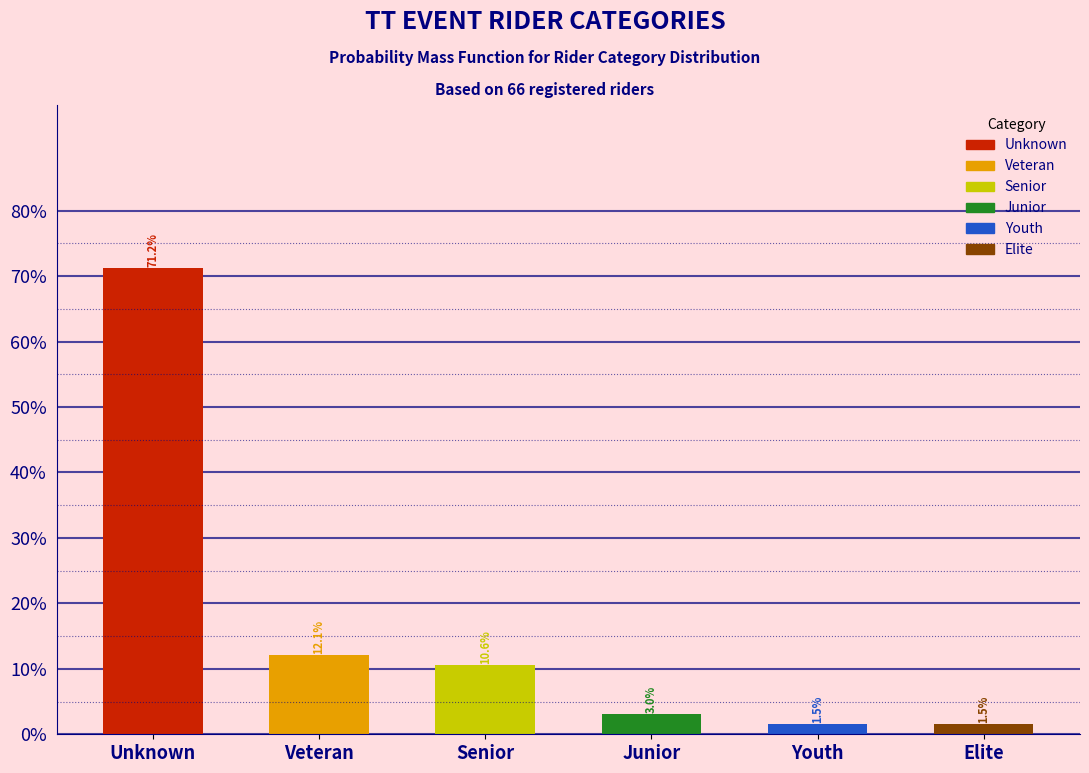

Are the bars horizontal?

No